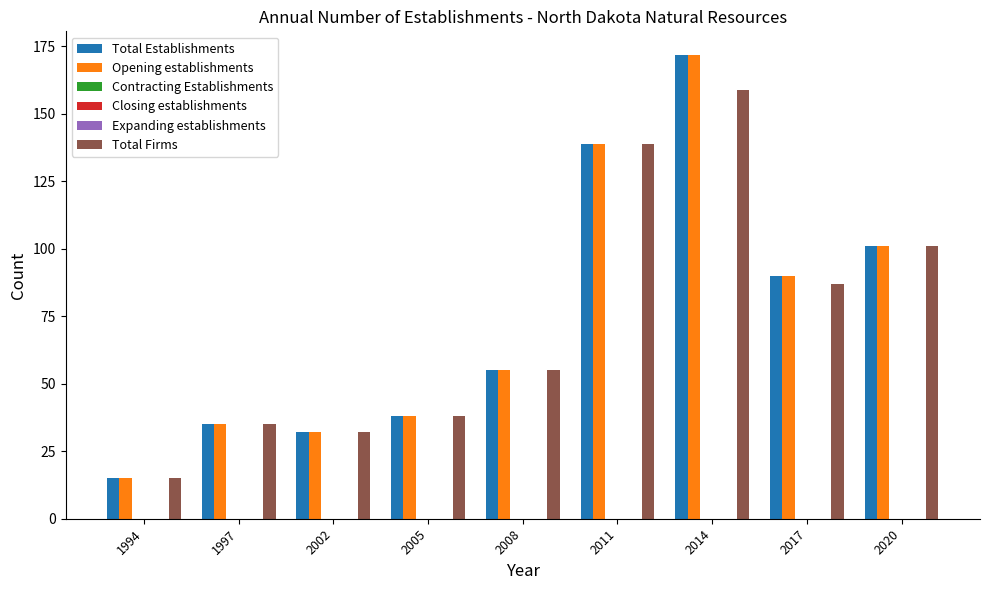

How many categories are shown in the chart?

9